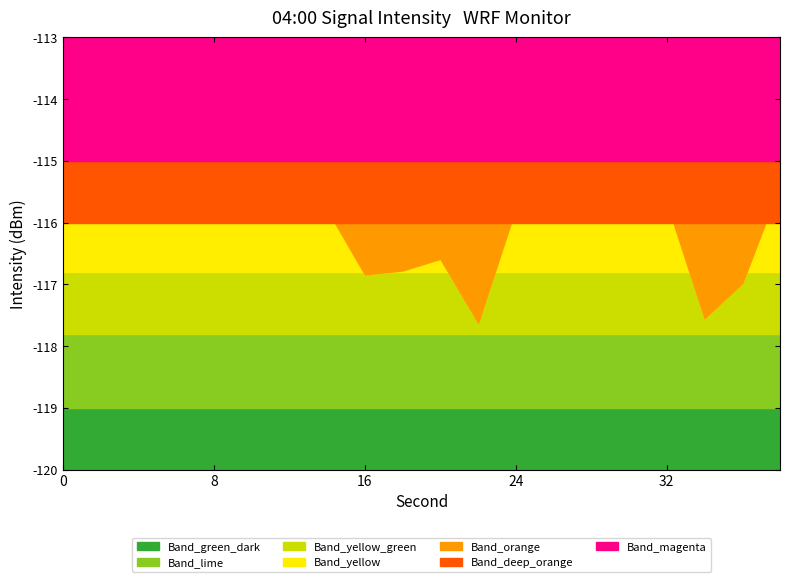

How many points are higher than both their immediate neighbors (excluding endpoints)?

4